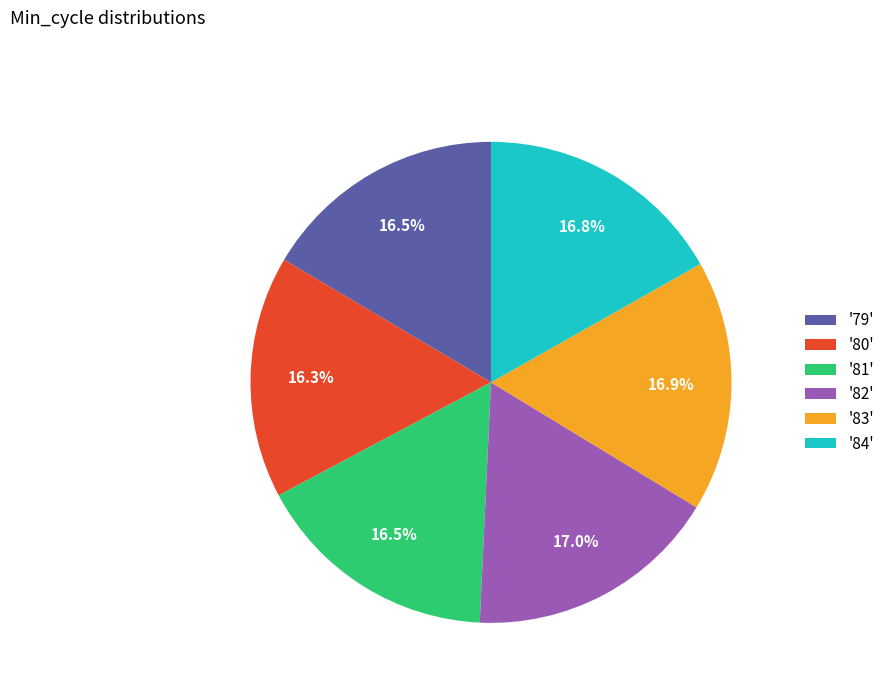

Does '81' account for over 50% of the chart?

No